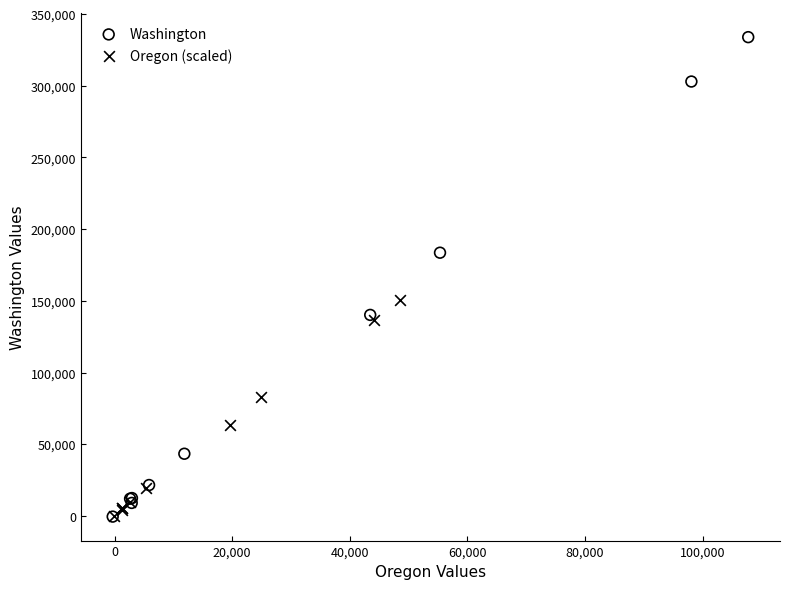

Which series reaches the maximum Y coordinate?

Washington